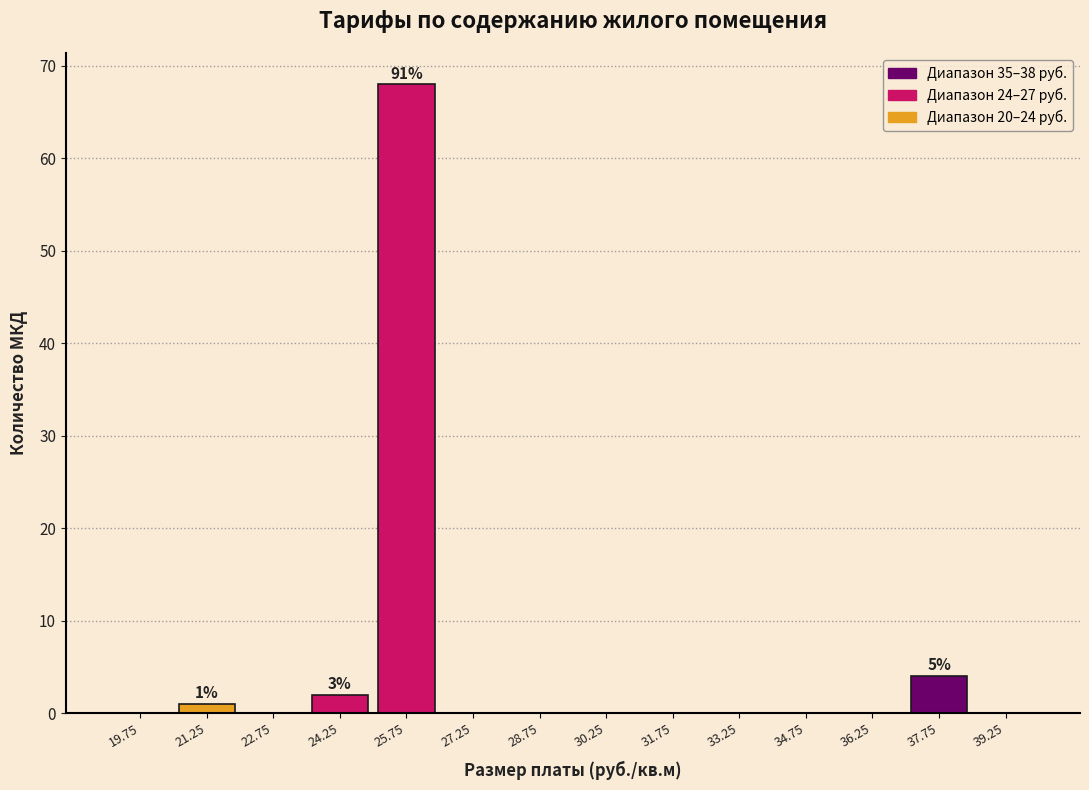

Over which range of the x-axis is the bar tallest?

25.0 to 26.5